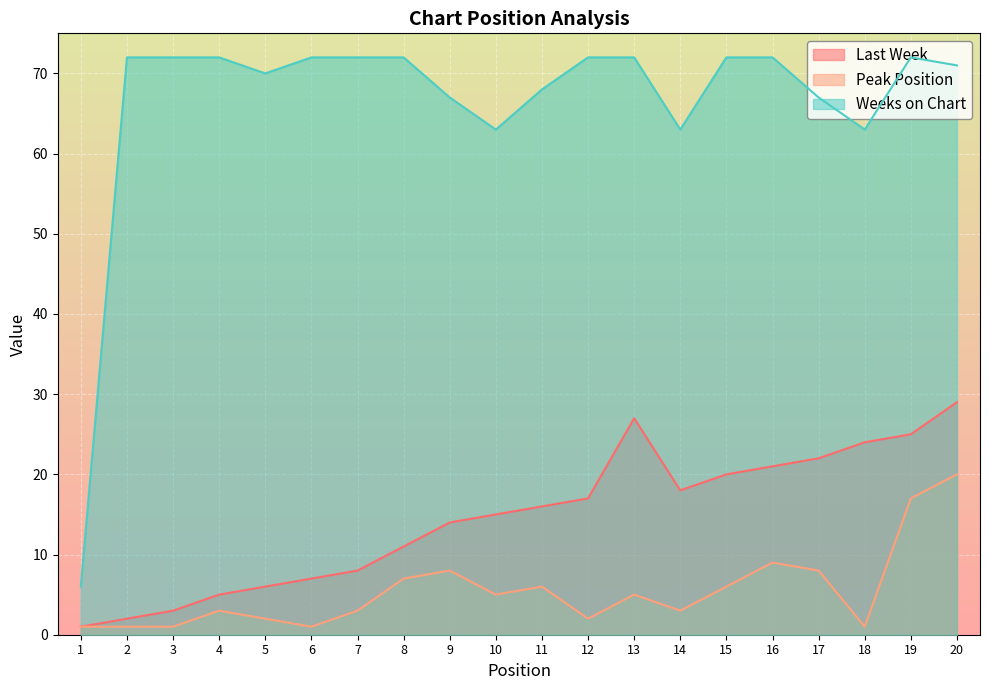

What is the value of the Weeks on Chart point at the 14th from the left?

63